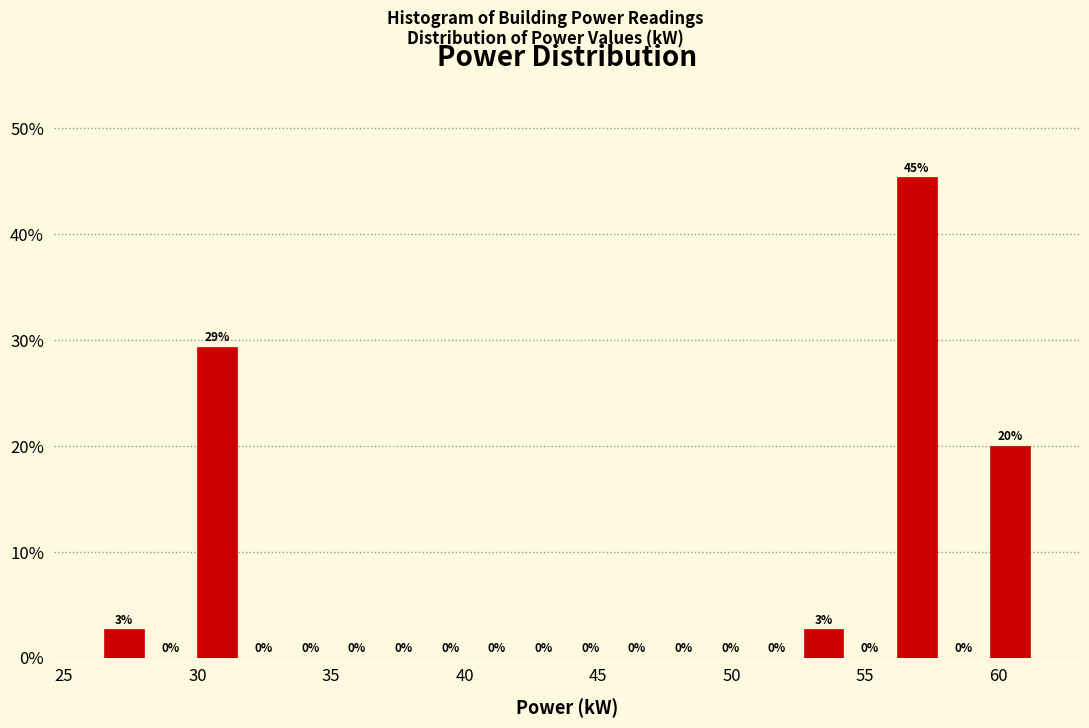

Read against the x-axis, roughly where is the centre of the tallest bar?

57.0